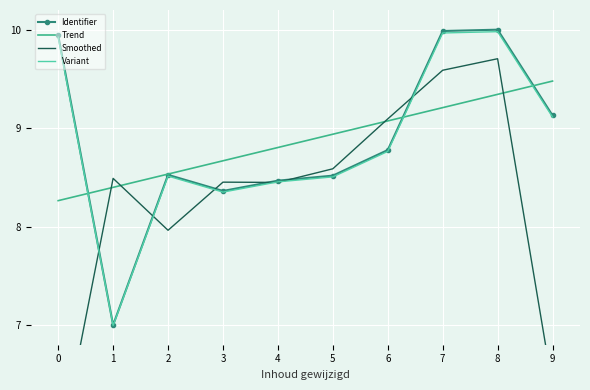

How many lines are shown in the chart?

4